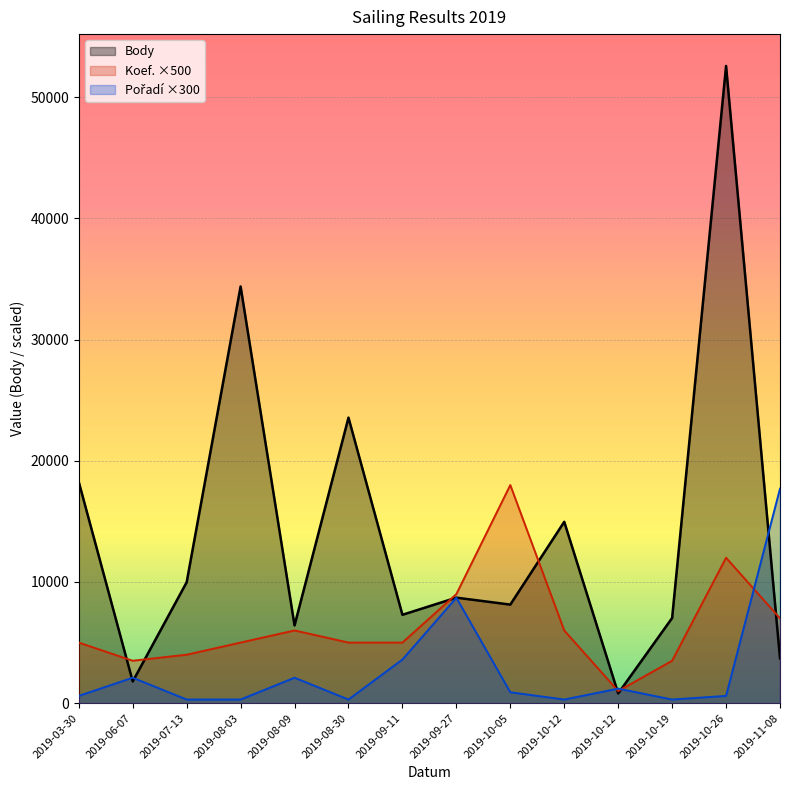

At which category does Koef. reach its first local peak?

2019-08-09